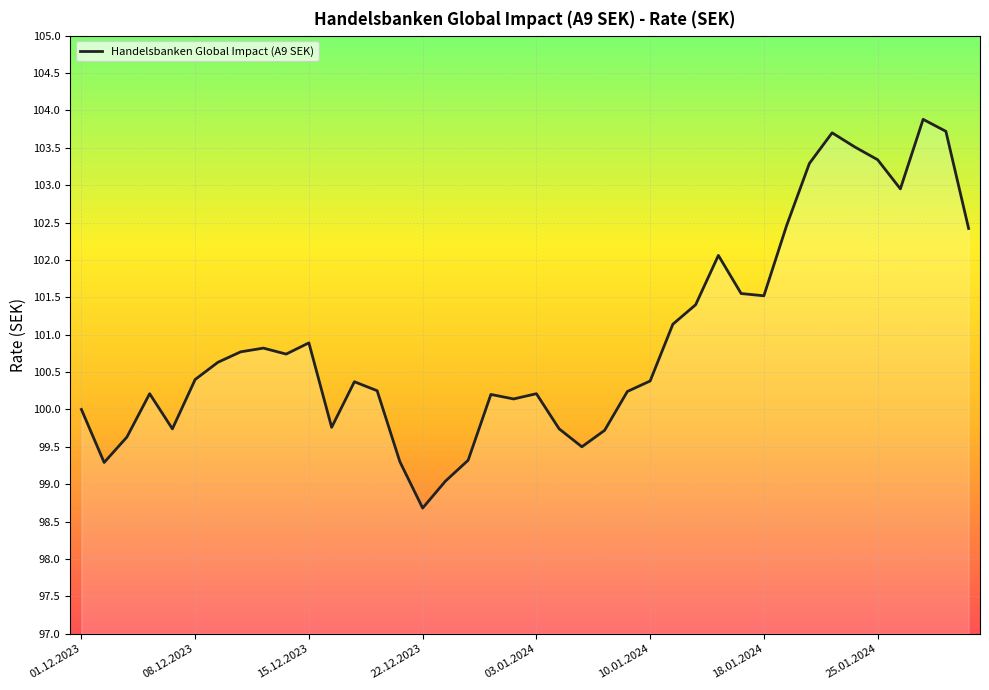

What is the difference between the maximum and minimum values?

5.2